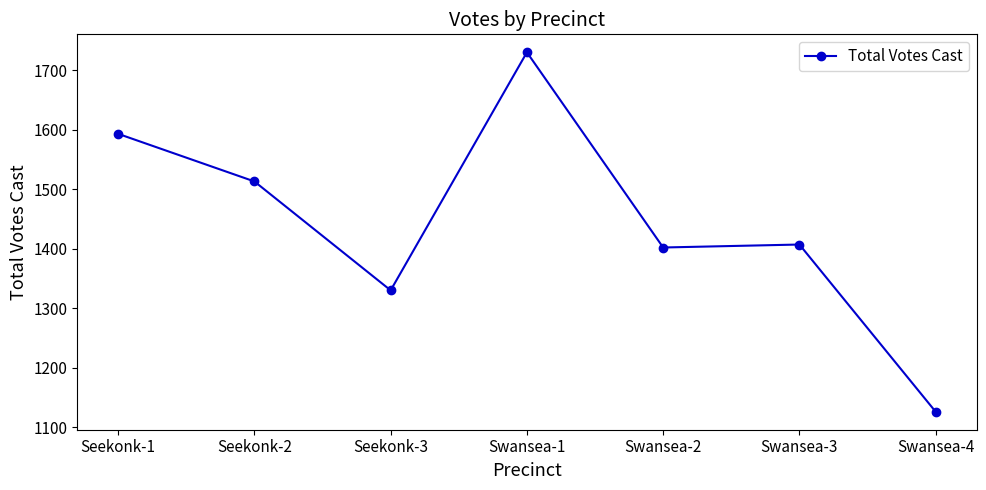

At which category does the data reach its first local valley?

Seekonk-3